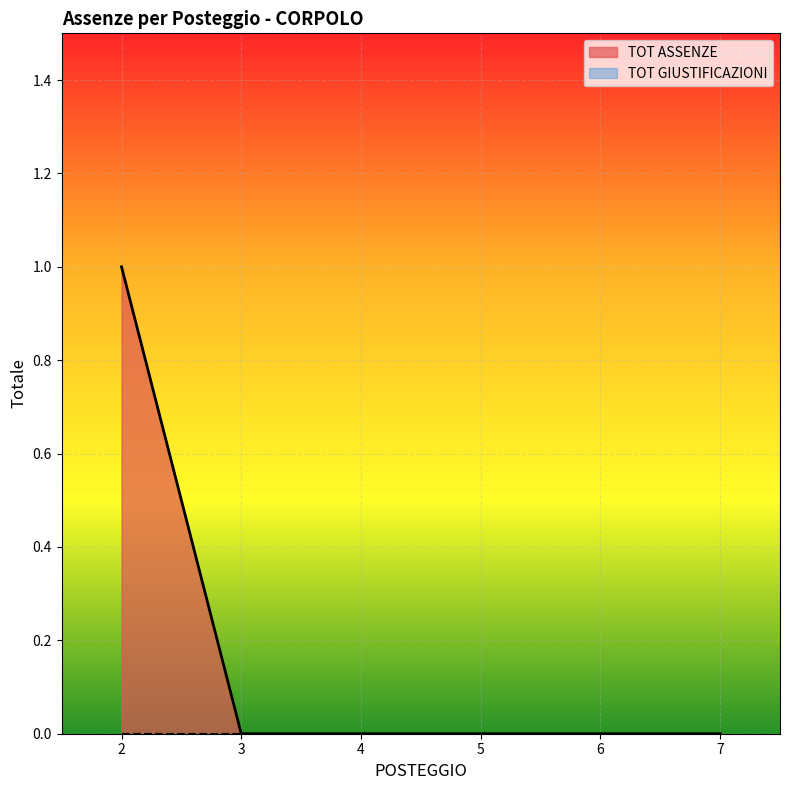

How many lines are shown in the chart?

2